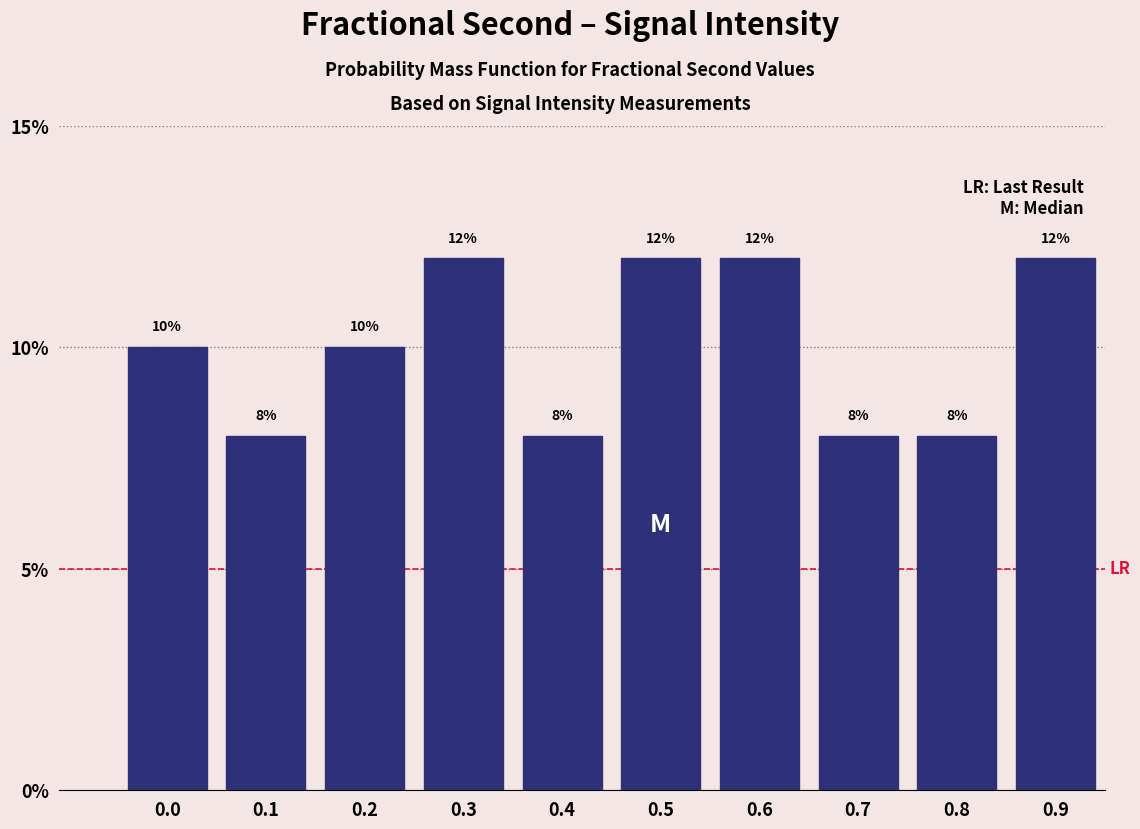

Reading right to left, list all the values displayed in this chart.

12	8	8	12	12	8	12	10	8	10